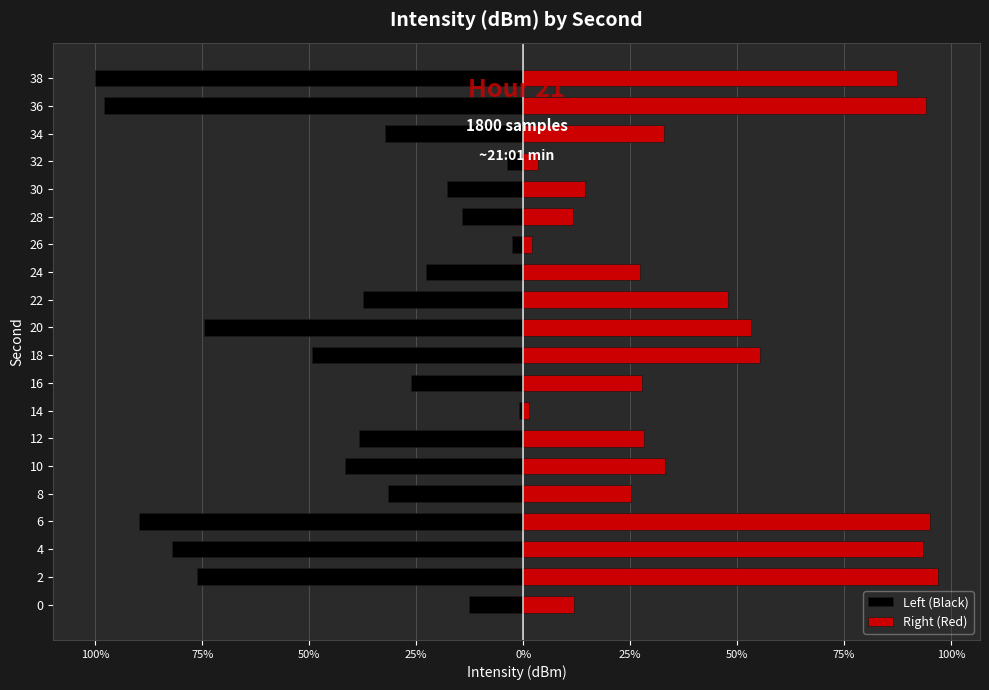

How many values in the Left (Black) series exceed -3?

8